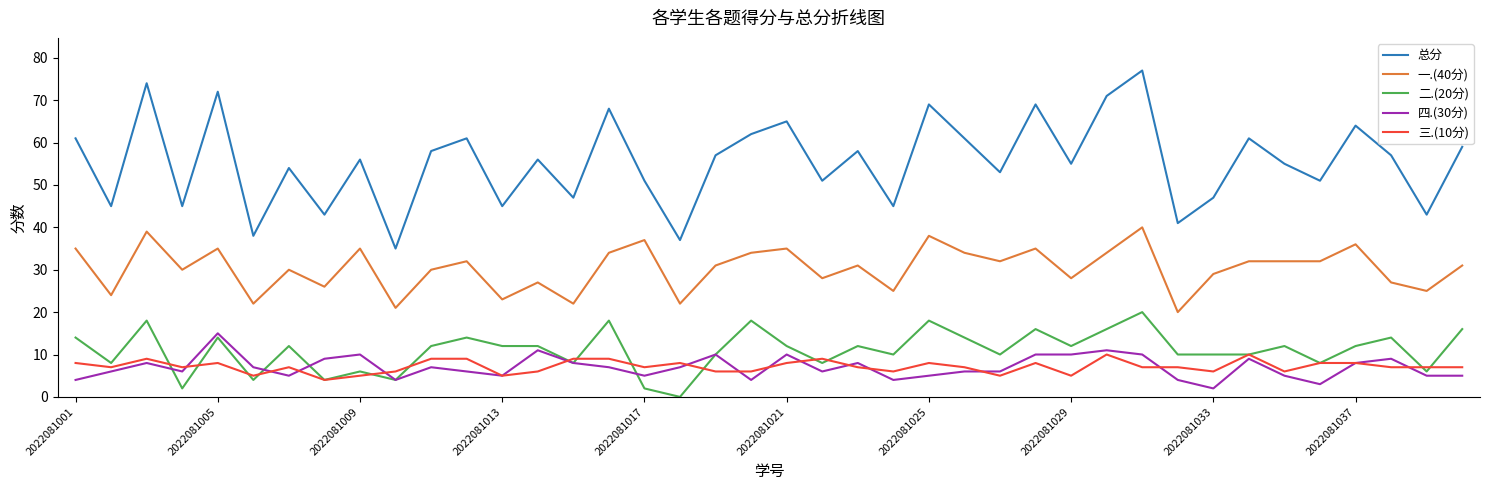

What are all the series names shown in the legend?

总分, 一.(40分), 二.(20分), 四.(30分), 三.(10分)